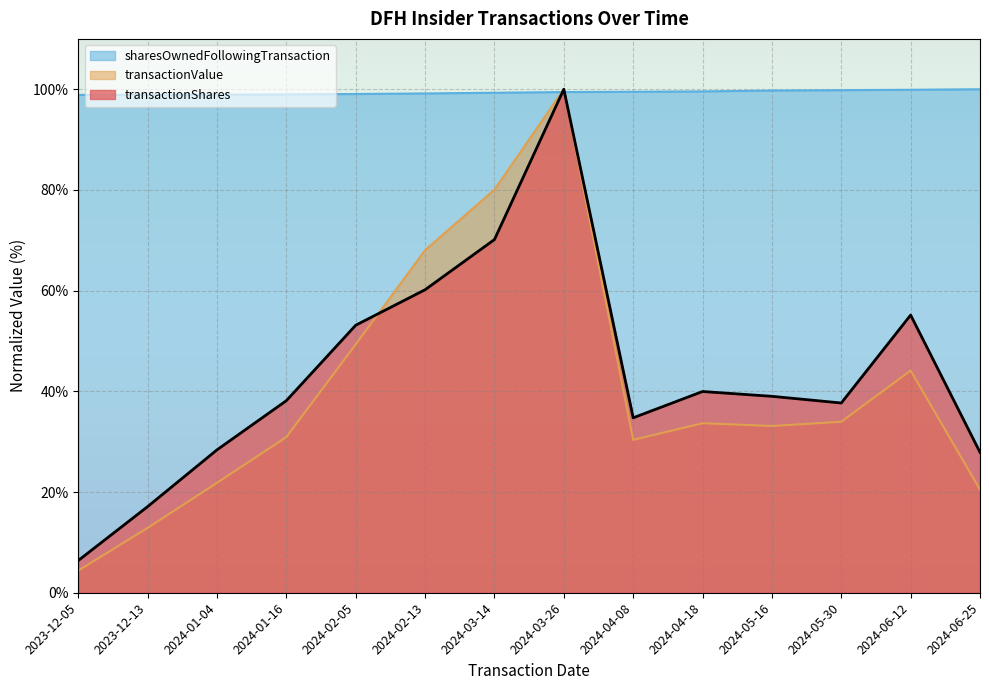

Which category has the highest value in the transactionShares series?

2024-03-26